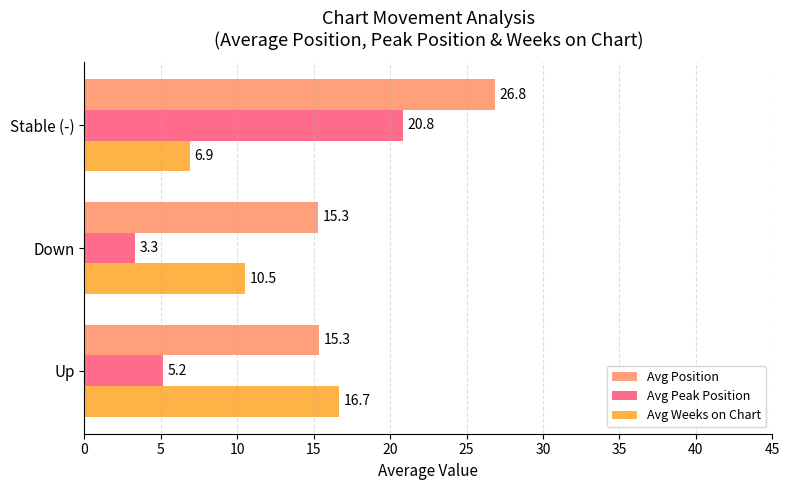

Rank the series by their average value, from highest to lowest.

Avg Position, Avg Weeks on Chart, Avg Peak Position